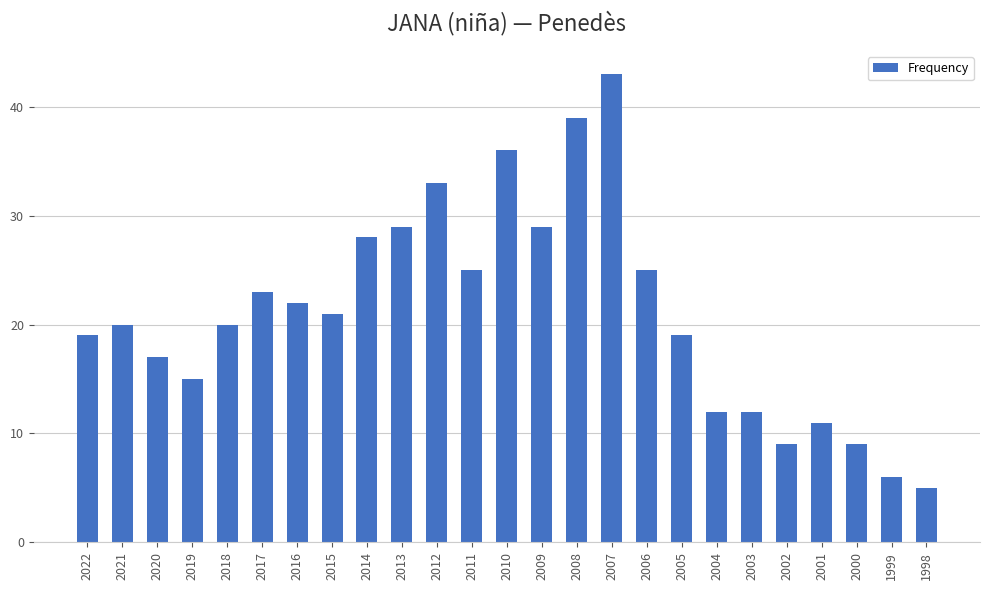

What is the average value?

21